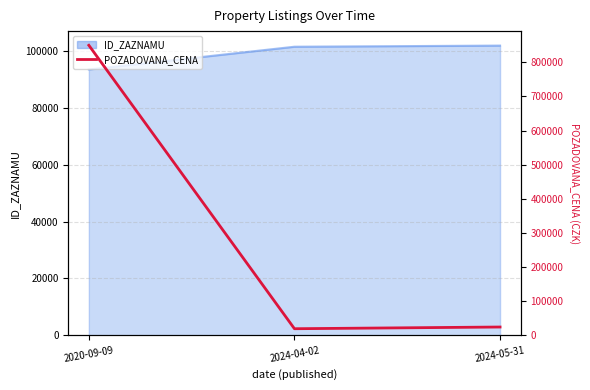

Rank the categories by value from highest to lowest.

2020-09-09, 2024-05-31, 2024-04-02